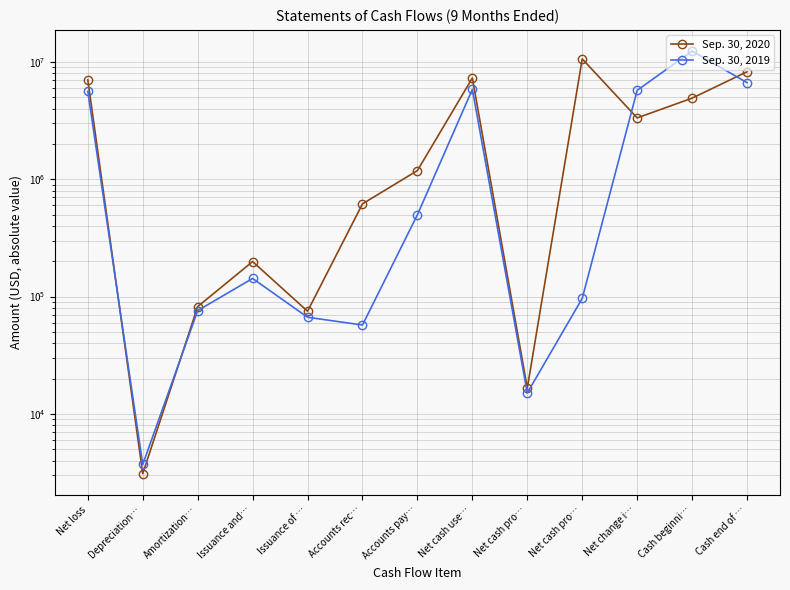

True or false: Sep. 30, 2020 and Sep. 30, 2019 intersect in this chart.

True